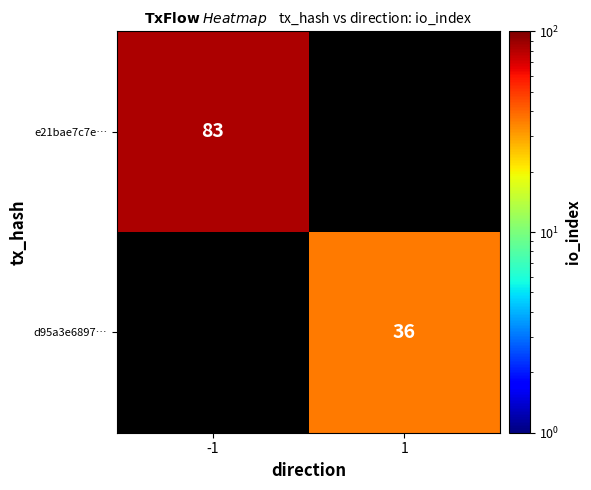

The value of d95a3e6897… at 1 is 36. True or false?

True